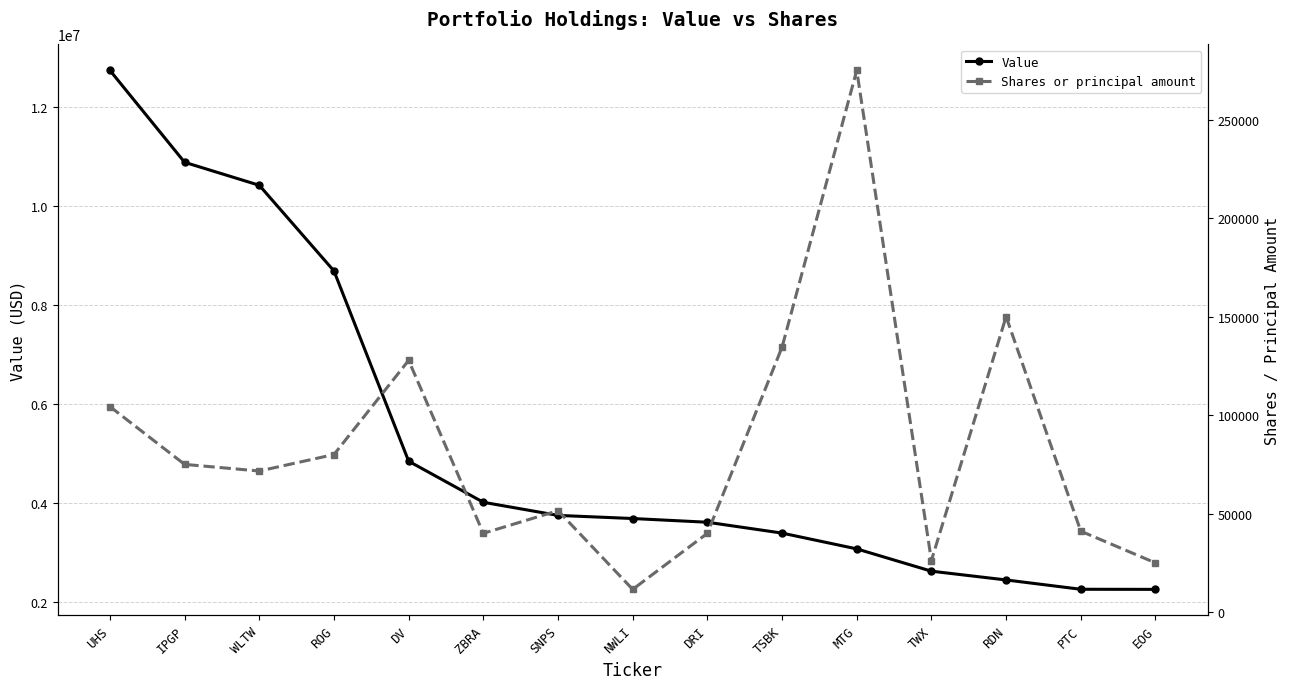

How many data points does each series have?

15